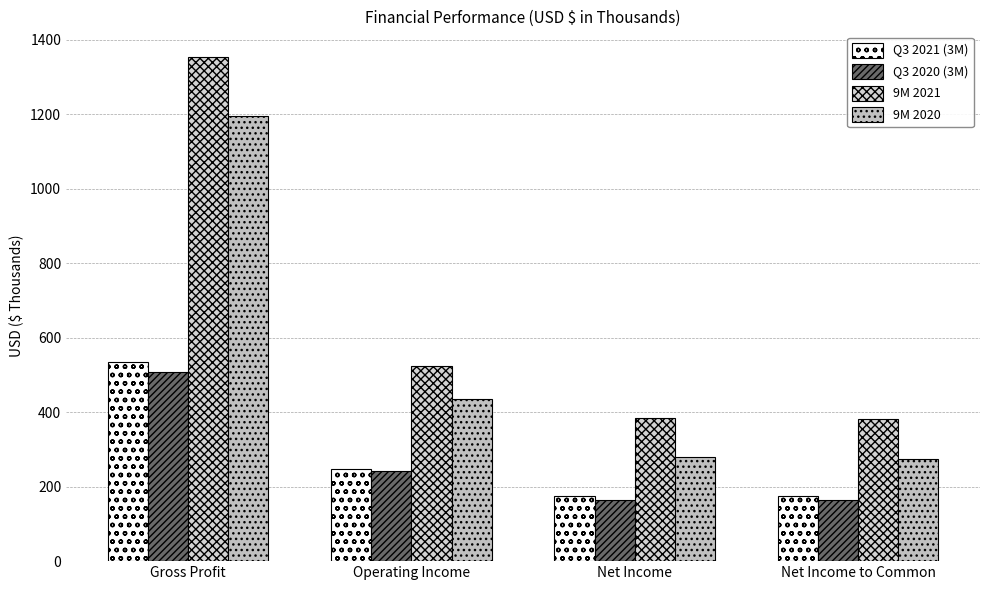

How many bars are there in each group?

4